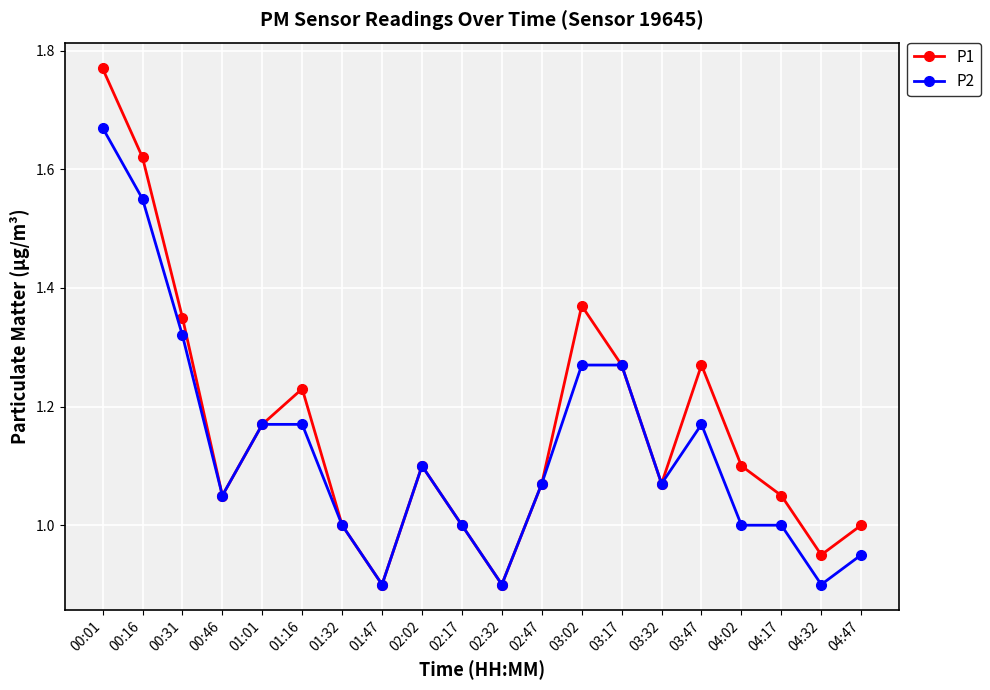

What is the difference between the P2 values at 04:32 and 03:17?

0.4